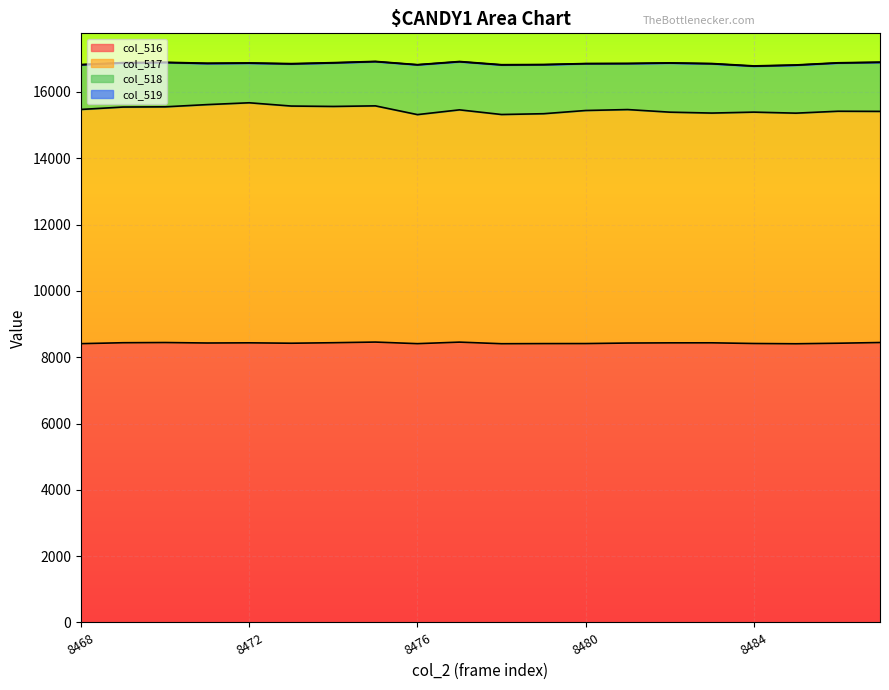

How many lines are shown in the chart?

4